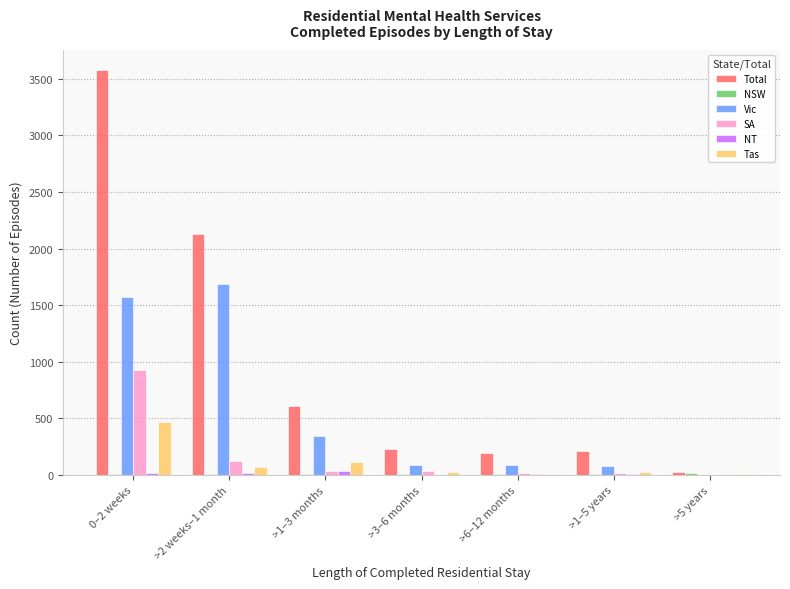

The value of Total at 0–2 weeks is 1669. True or false?

False